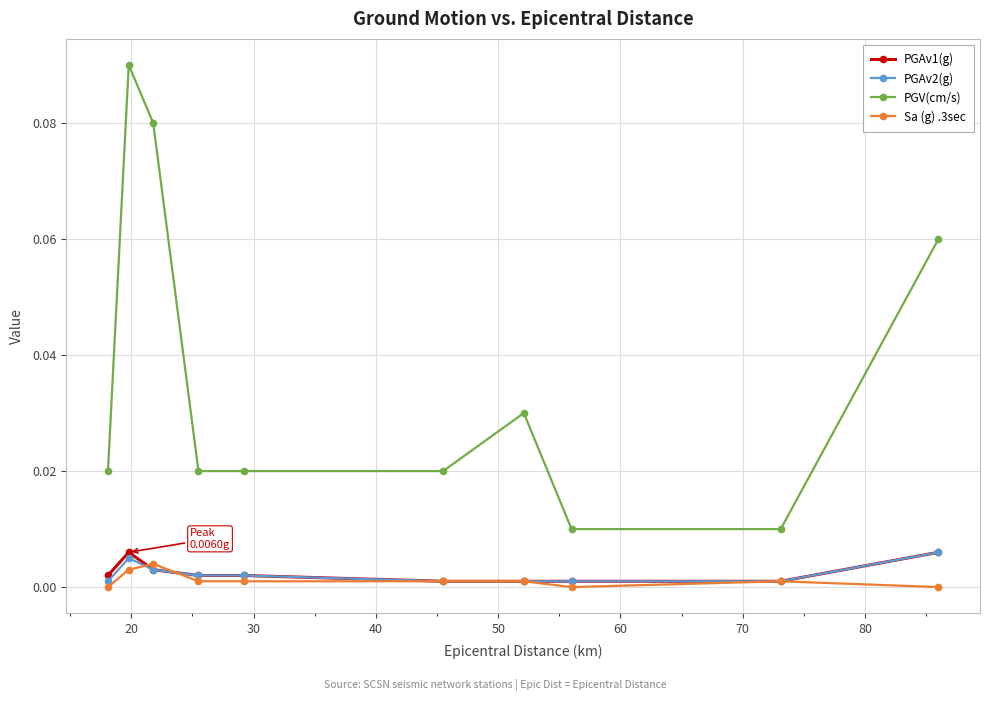

Which series has the widest spread of values?

PGV(cm/s)